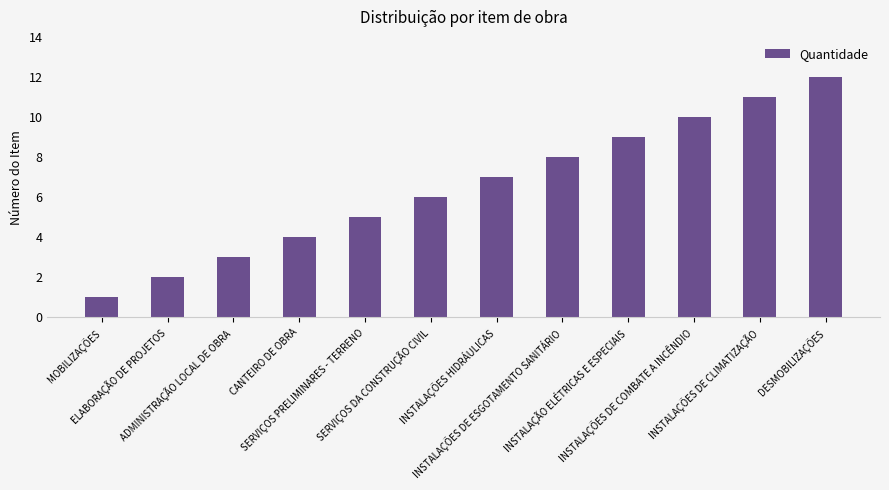

Reading right to left, transcribe all the data shown in this chart.

12	11	10	9	8	7	6	5	4	3	2	1